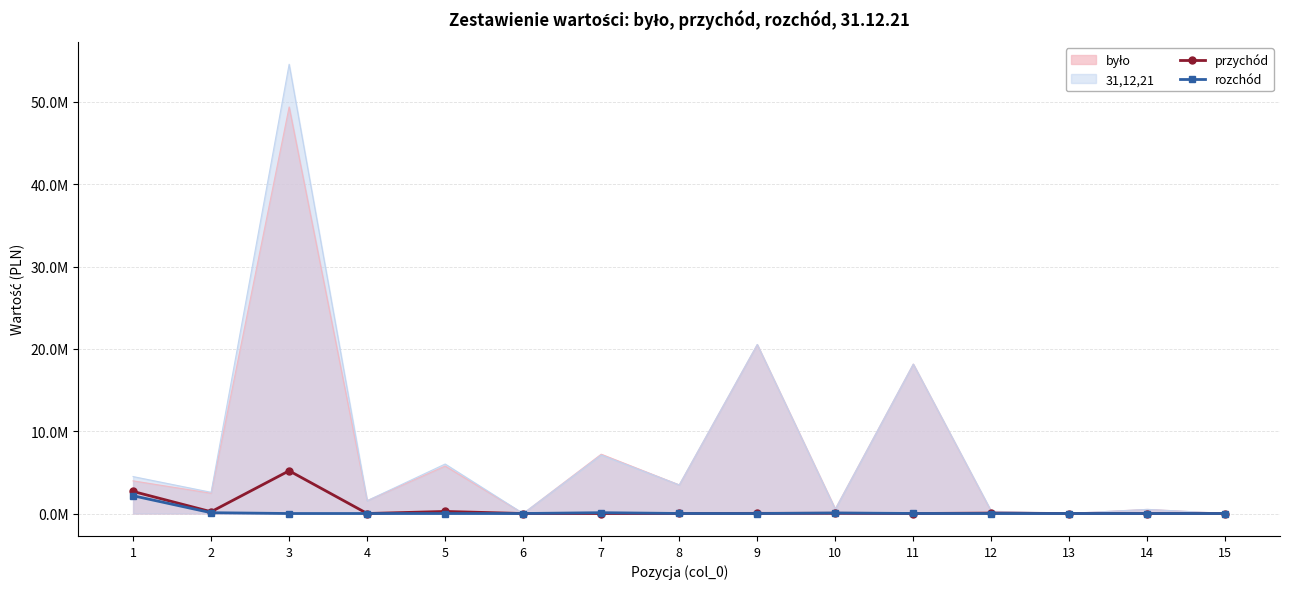

How many values in the rozchód series exceed 0?

6